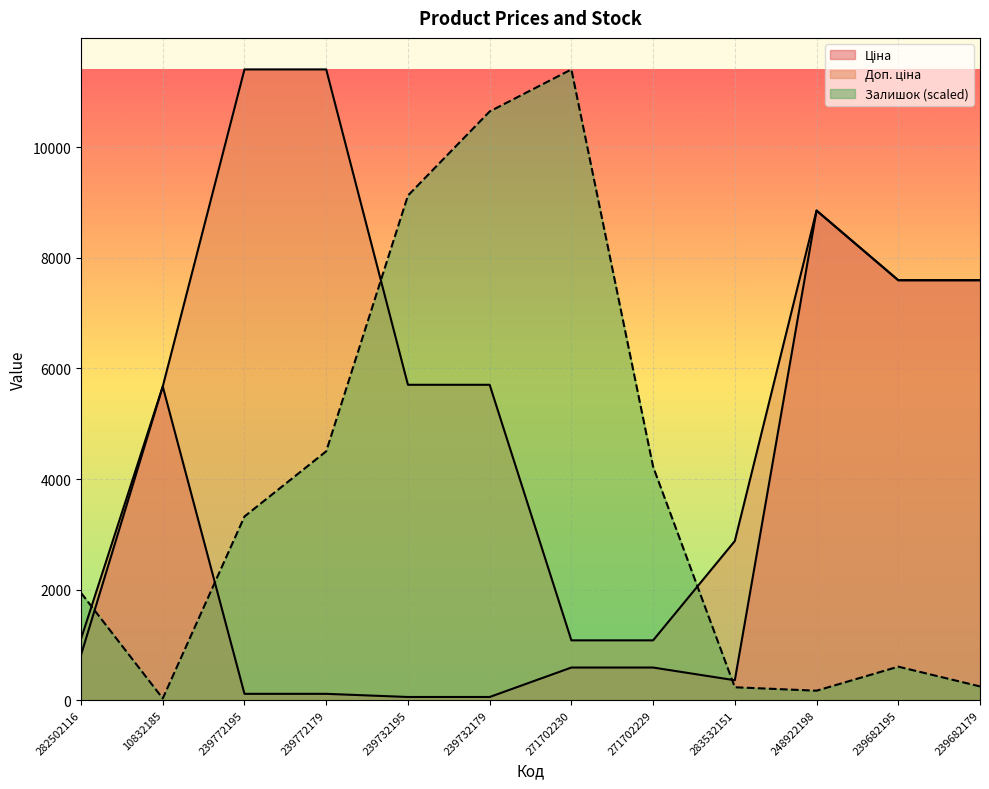

Which series has the largest total across all categories?

Доп. ціна